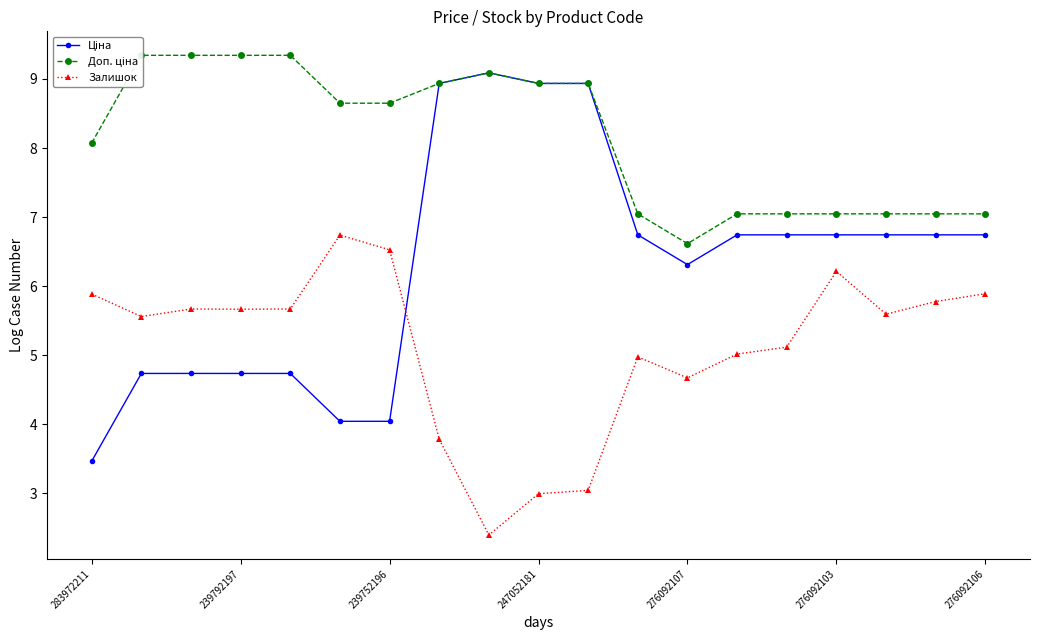

The value of Залишок at 239752196 is 6.5. True or false?

True